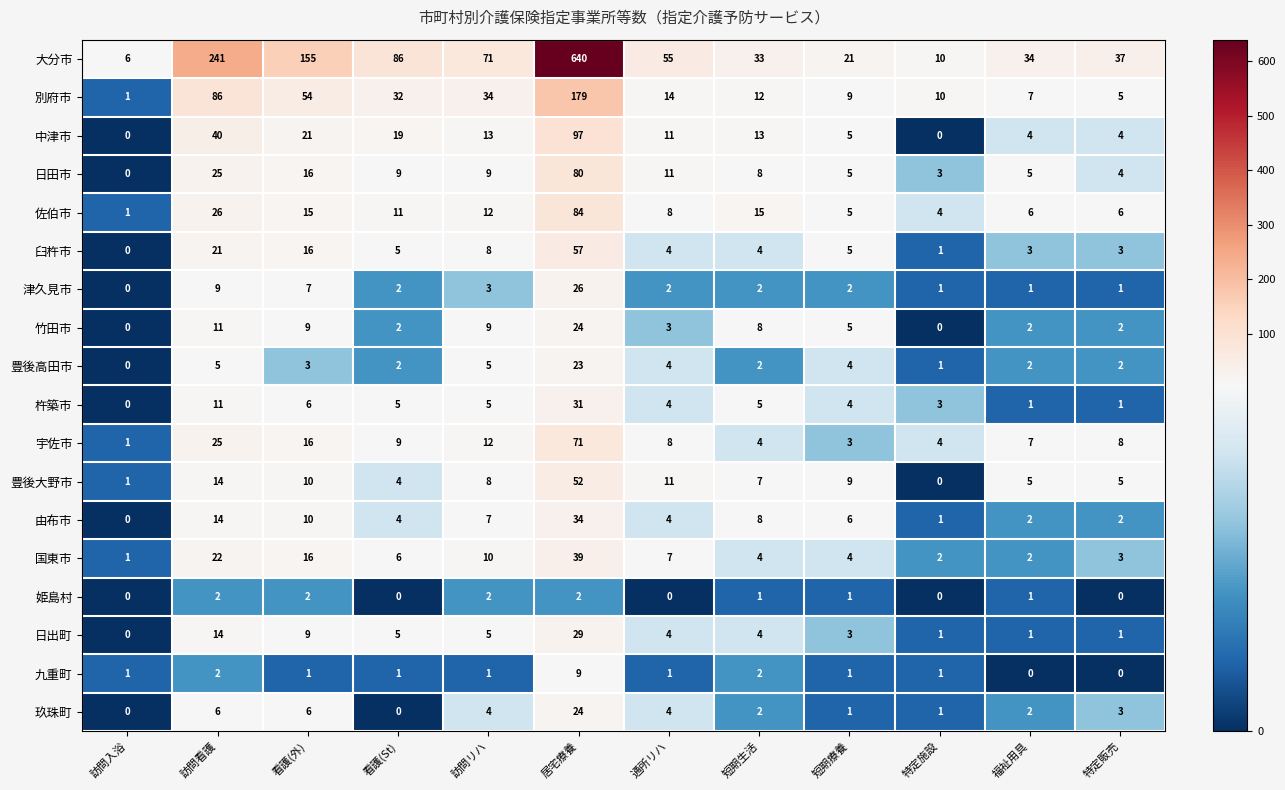

True or false: 豊後大野市 has a value of 13 at 短期療養.

False